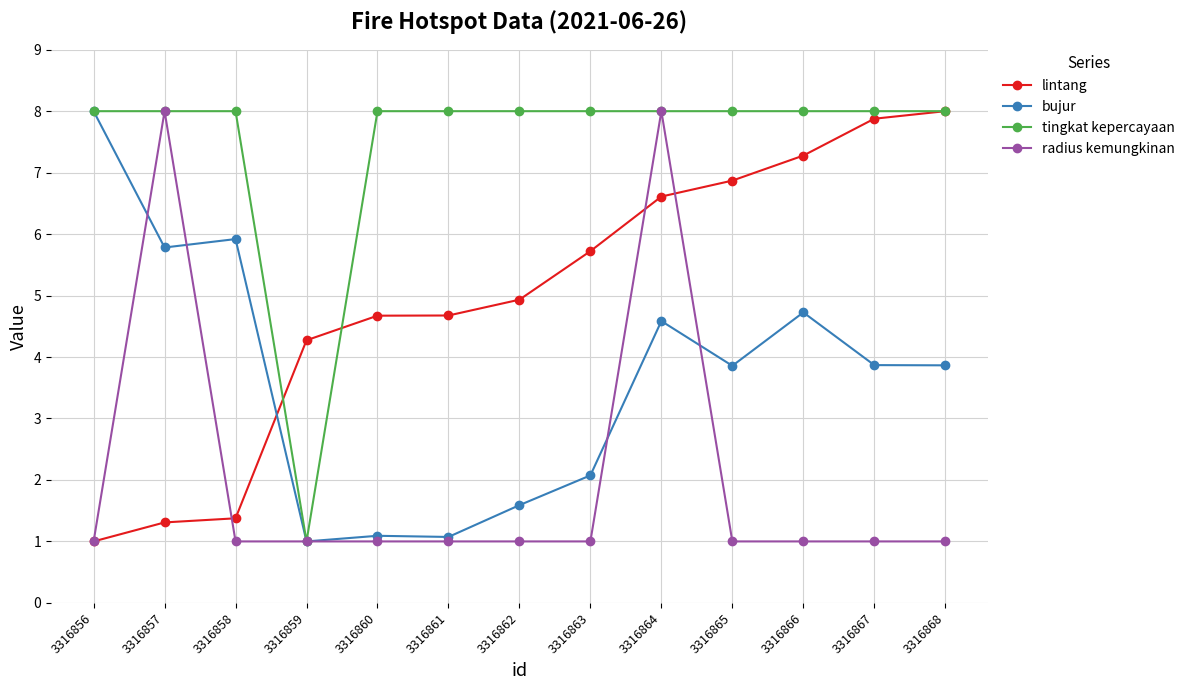

Does the chart have visible grid lines?

Yes